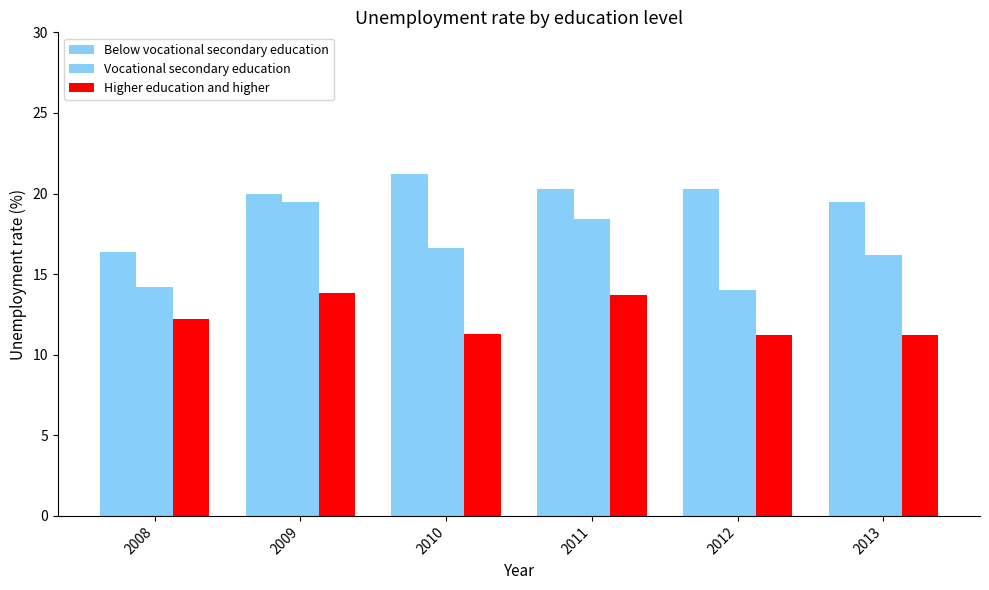

What is the difference between the Higher education and higher values at 2013 and 2010?

0.1